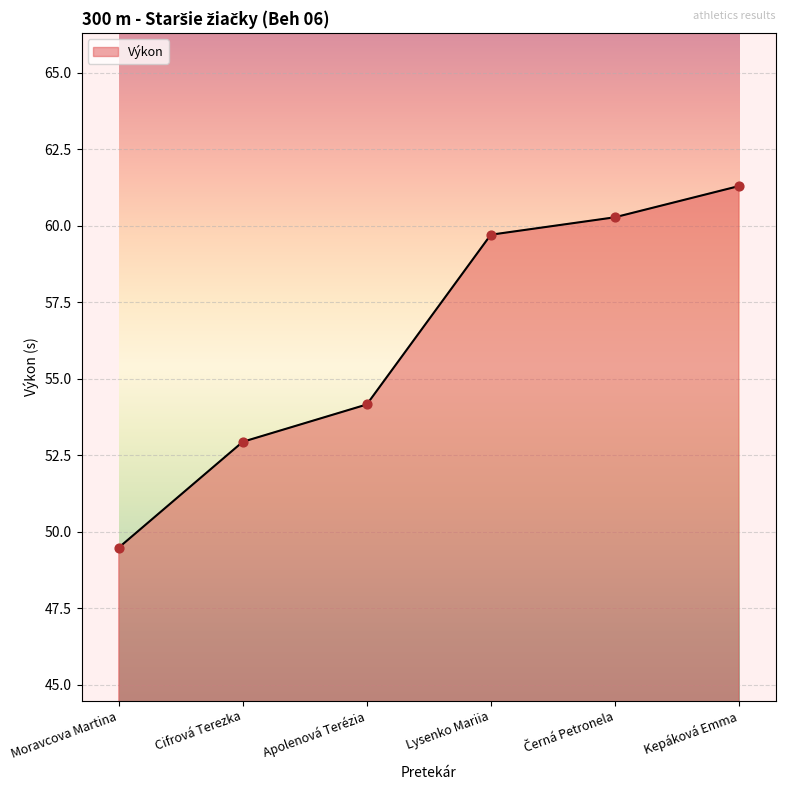

Approximately how many times larger is the value at Cifrová Terezka compared to Moravcova Martina?

1.1